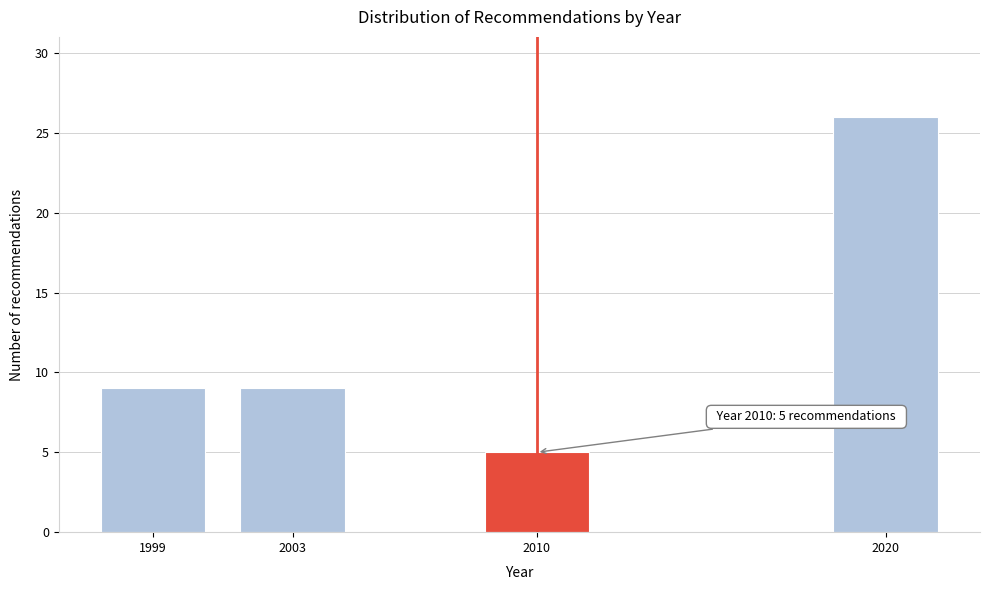

Reading left to right, what are all the values shown in this chart?

9	9	5	26